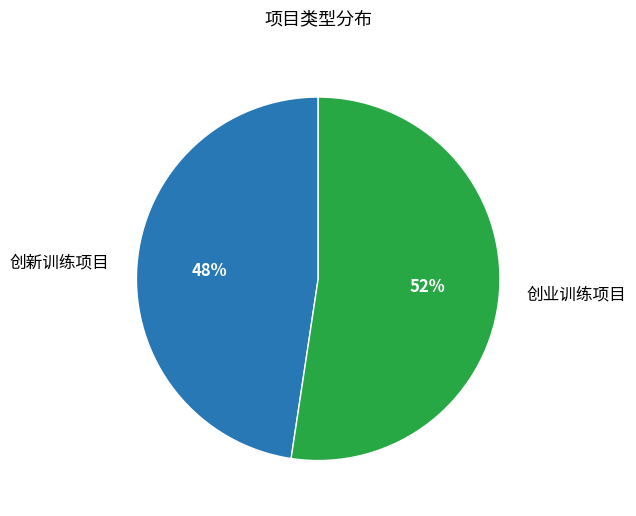

Rank the categories by value from lowest to highest.

创新训练项目, 创业训练项目